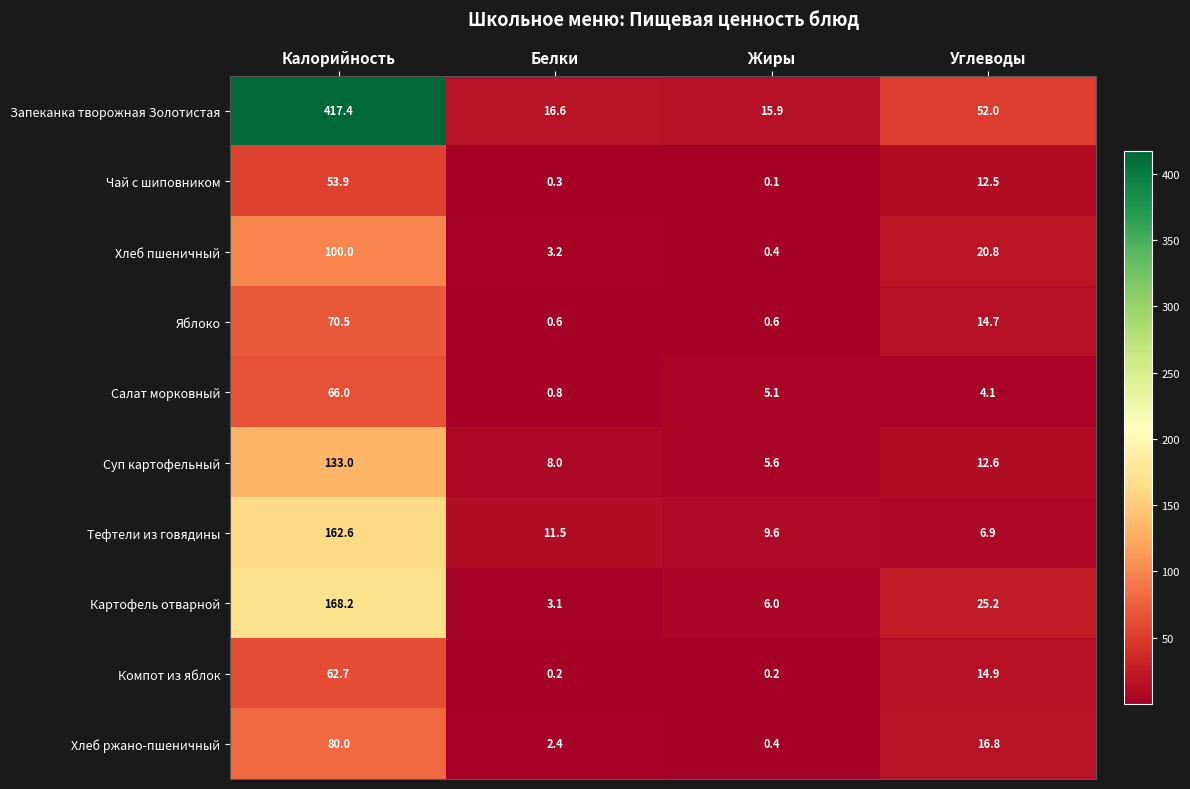

Is it true that Суп картофельный equals 13.7 at Белки?

False